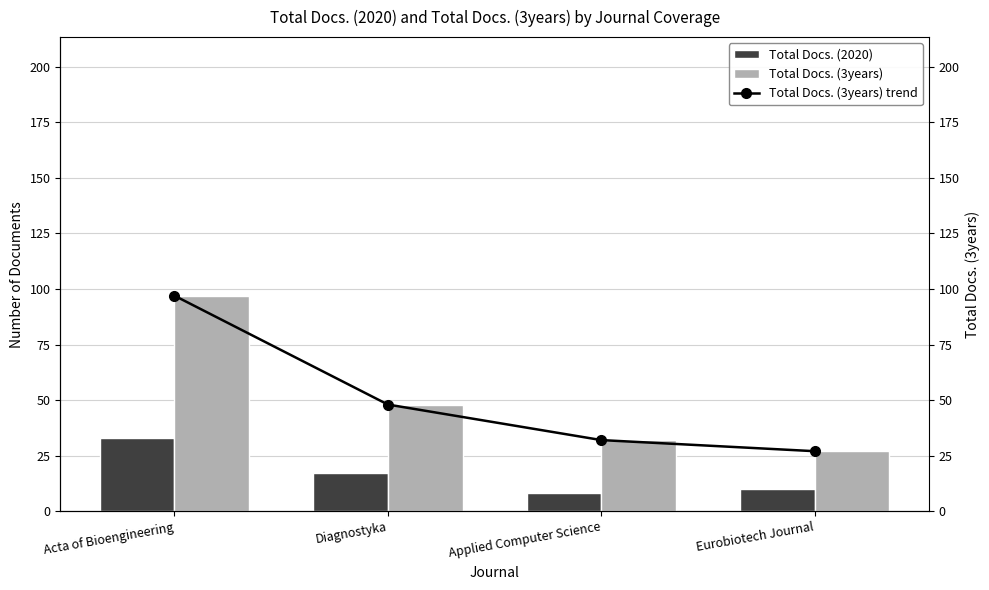

What are all the series names shown in the legend?

Total Docs. (2020), Total Docs. (3years), Total Docs. (3years) trend